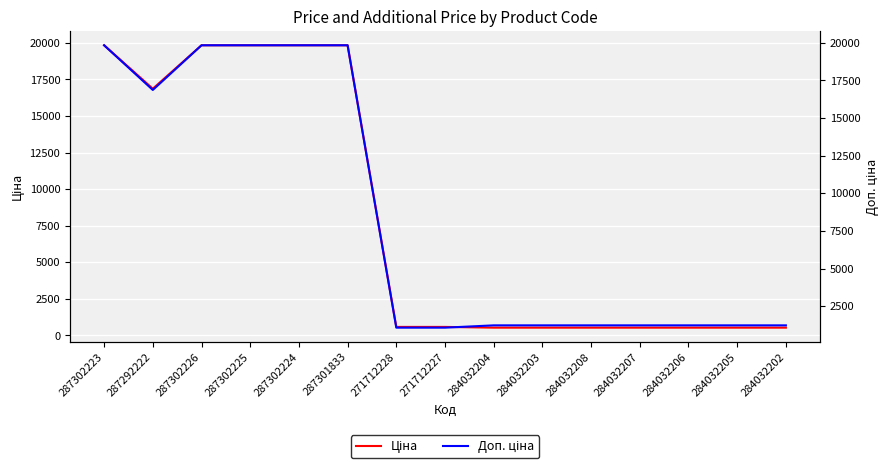

How many data points in Доп. ціна are above 1227?

13